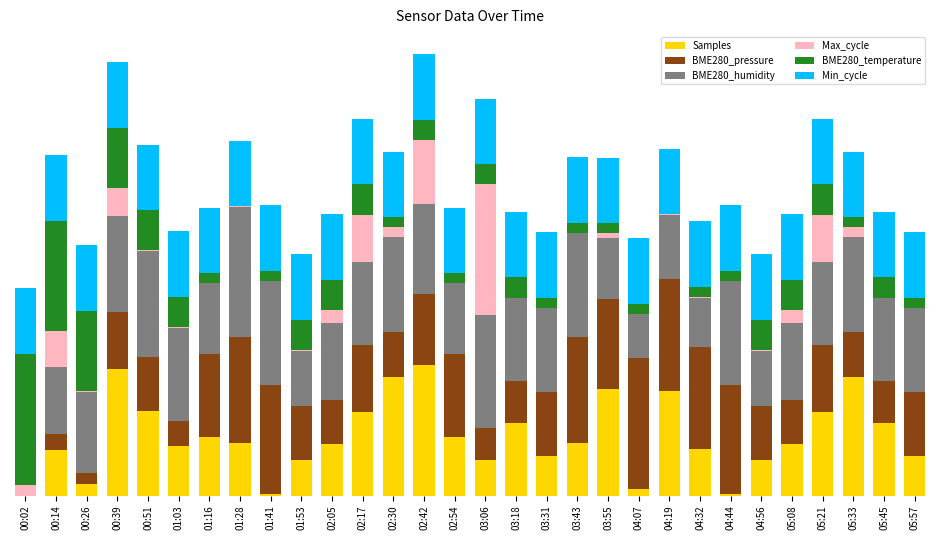

What is the label of the 7th bar from the right?

04:44